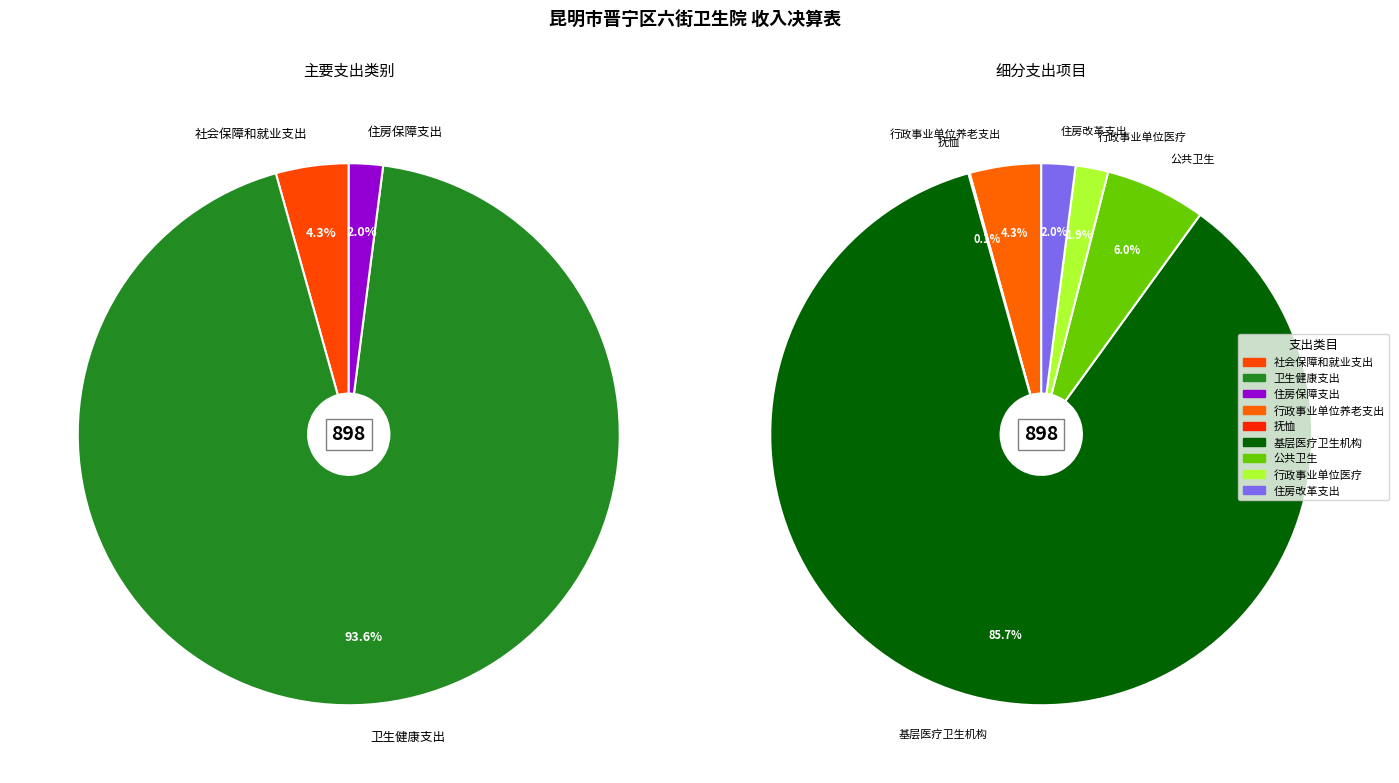

To the nearest percent, what is the difference between the largest and smallest slice percentages?

92%